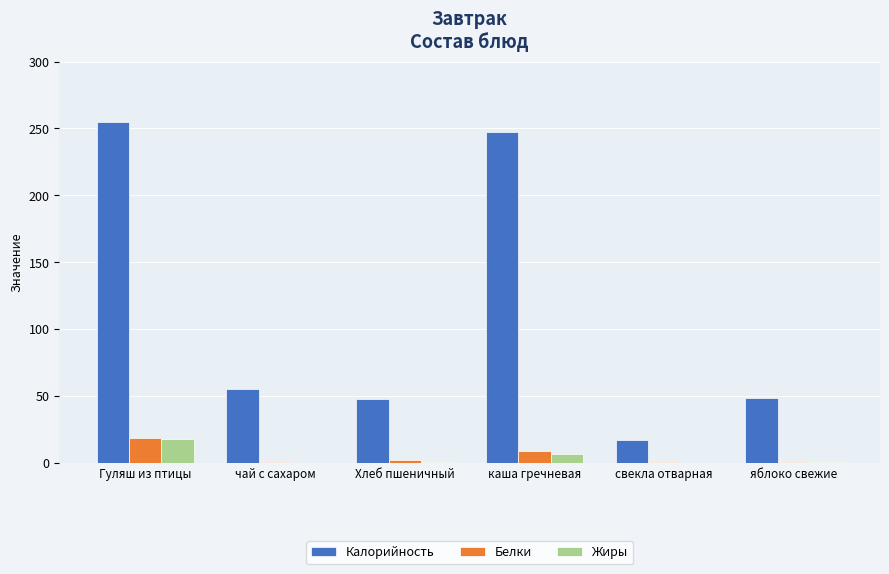

What is the total value across all series at Хлеб пшеничный?

49.4